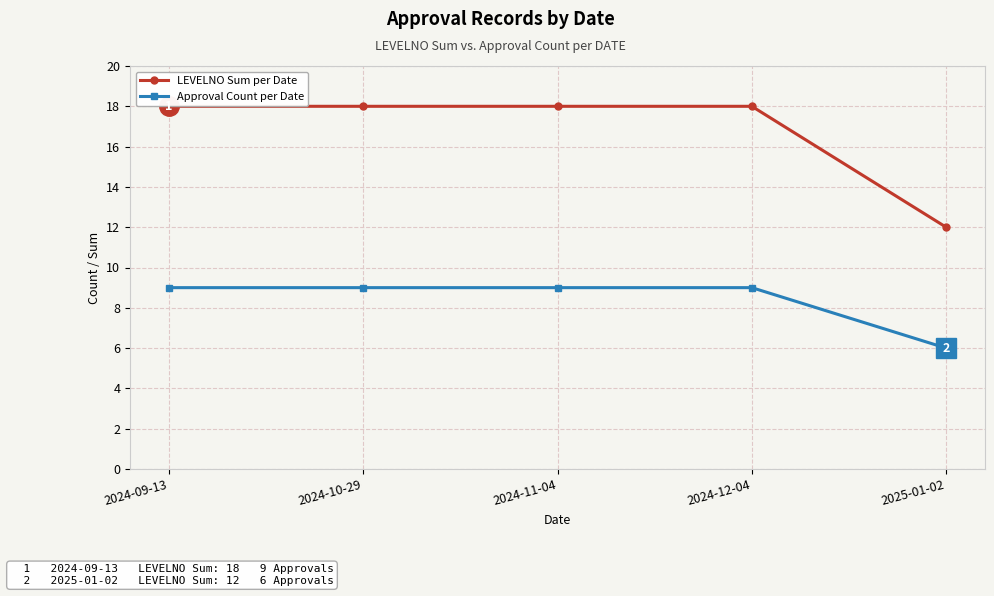

List the series in order of their peak value, highest first.

LEVELNO Sum per Date, Approval Count per Date